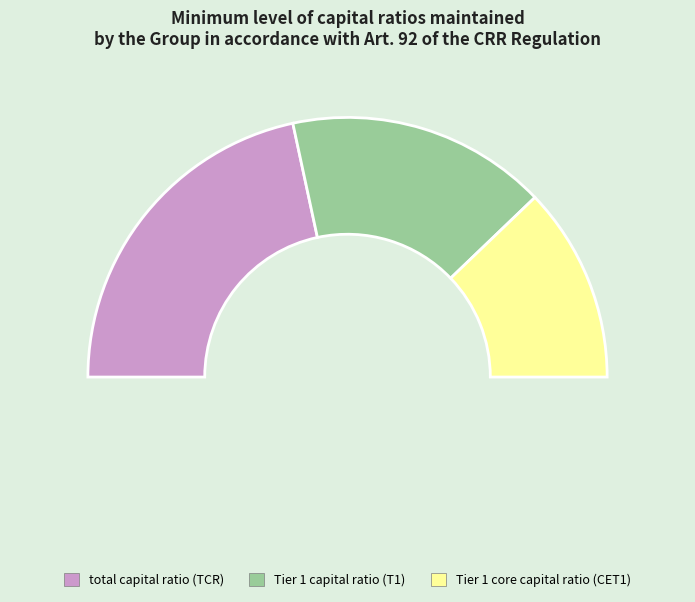

What portion of the pie excludes Tier 1 core capital ratio (CET1)?

75.7%